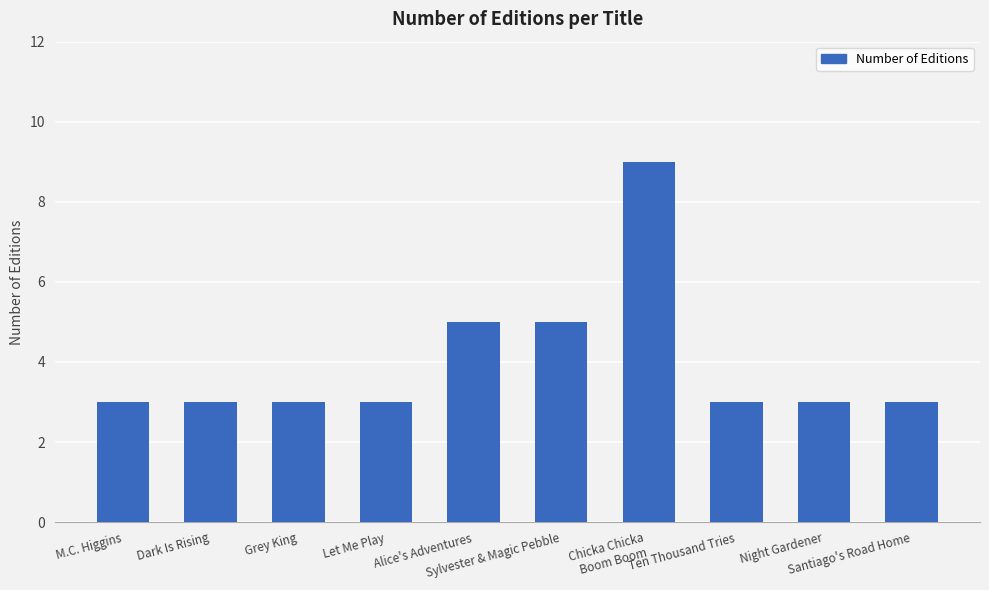

Which label corresponds to the largest value in the chart?

Chicka Chicka
Boom Boom